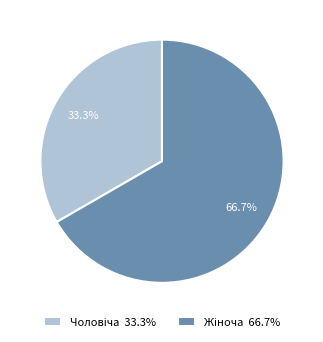

Does any single category account for the majority?

Yes